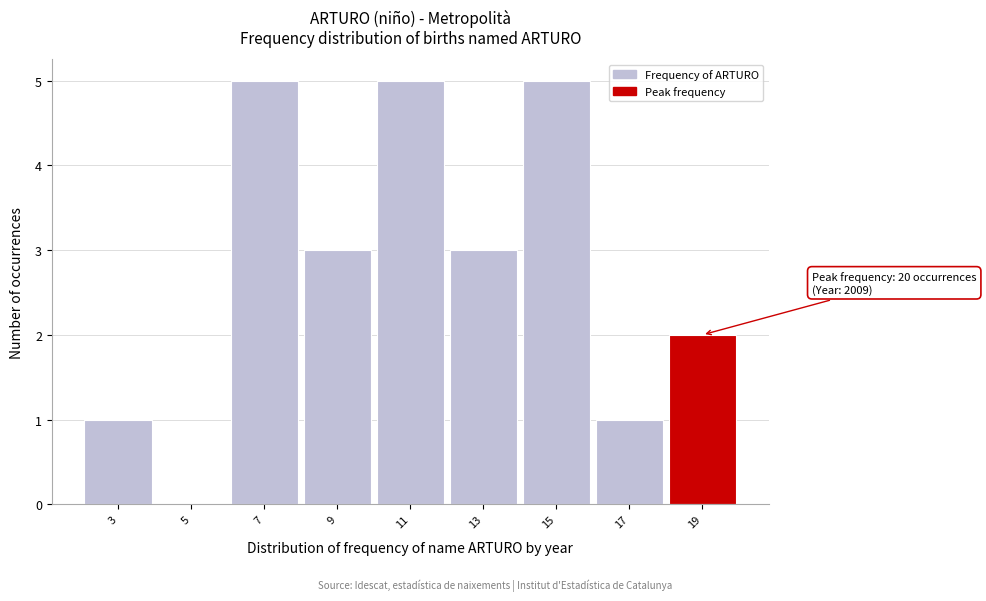

Reading left to right, transcribe all the data shown in this chart.

3=1	5=0	7=5	9=3	11=5	13=3	15=5	17=1	19=2